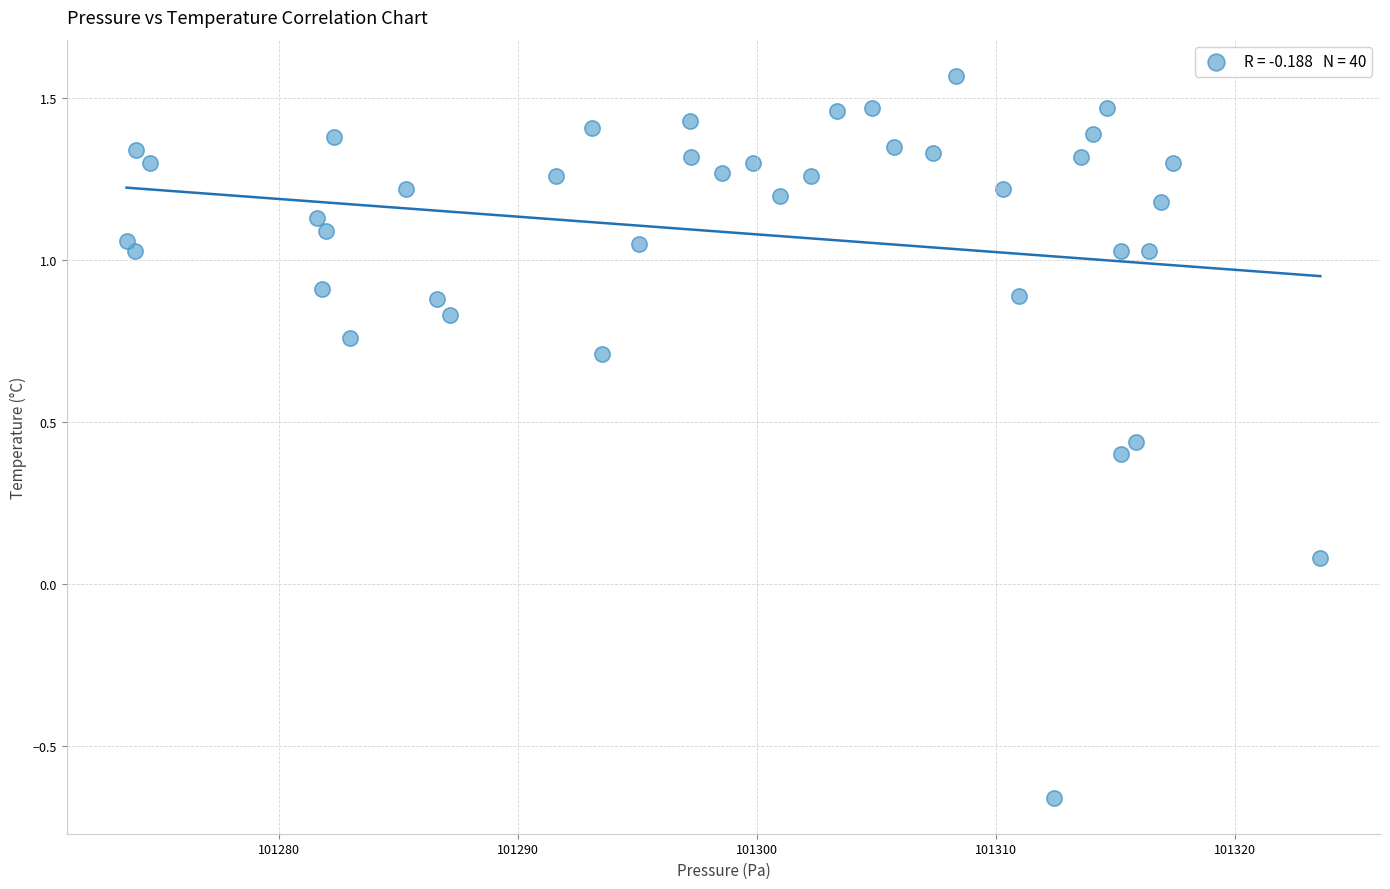

What is the range of Y values (max minus min)?

2.2